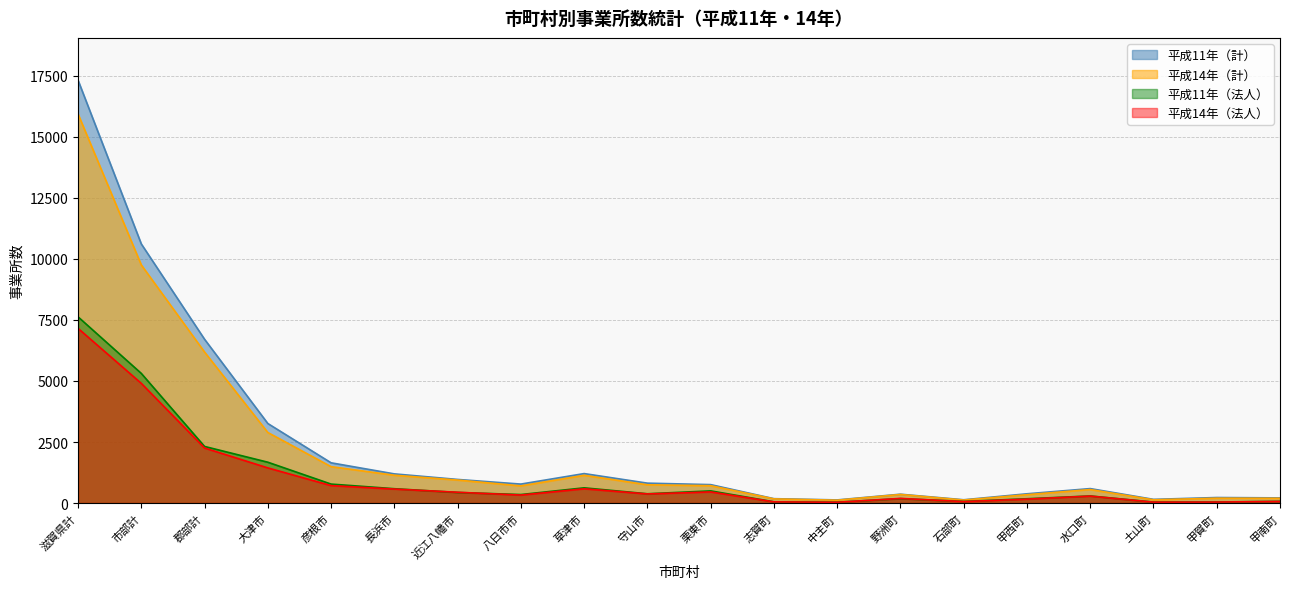

Which series has the widest spread of values?

平成11年（計）